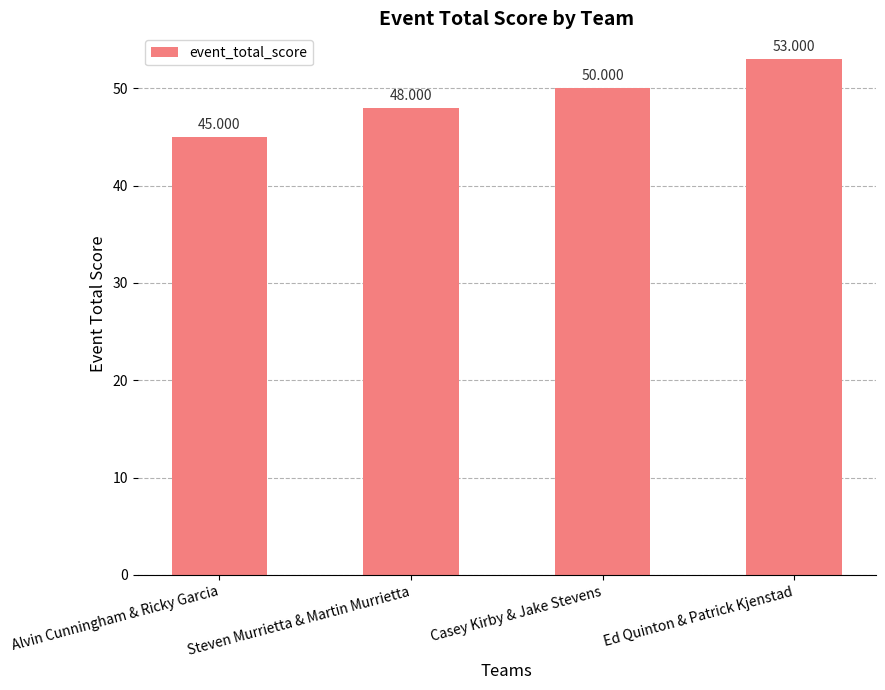

How many bars are there in total?

4